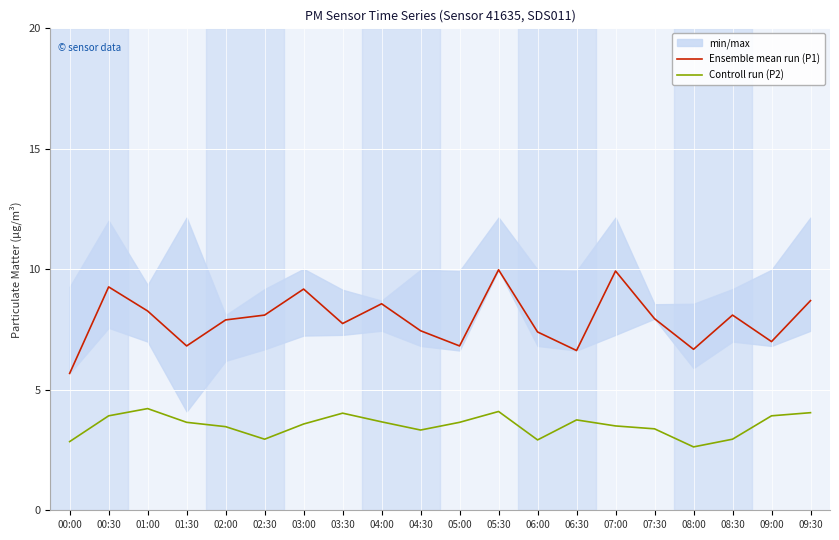

Between 03:00 and 06:30, which series saw the biggest shift?

Ensemble mean run (P1)